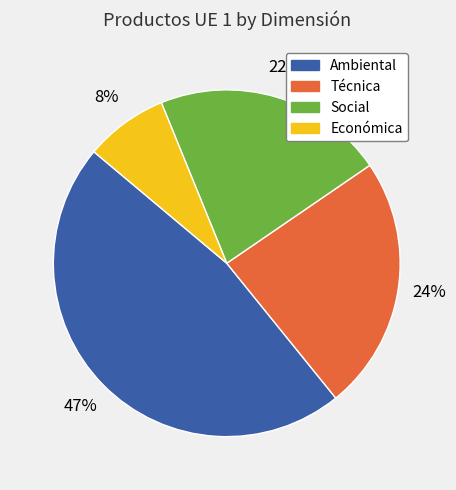

To the nearest percent, what is the average slice percentage?

25%